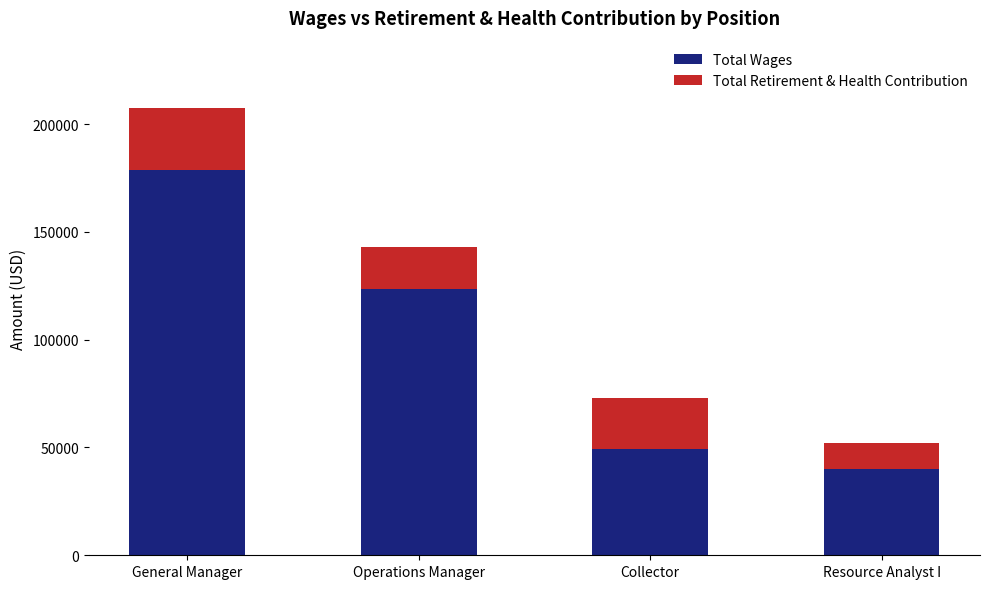

Read the Total Wages value at Collector, to the nearest 50.

49350